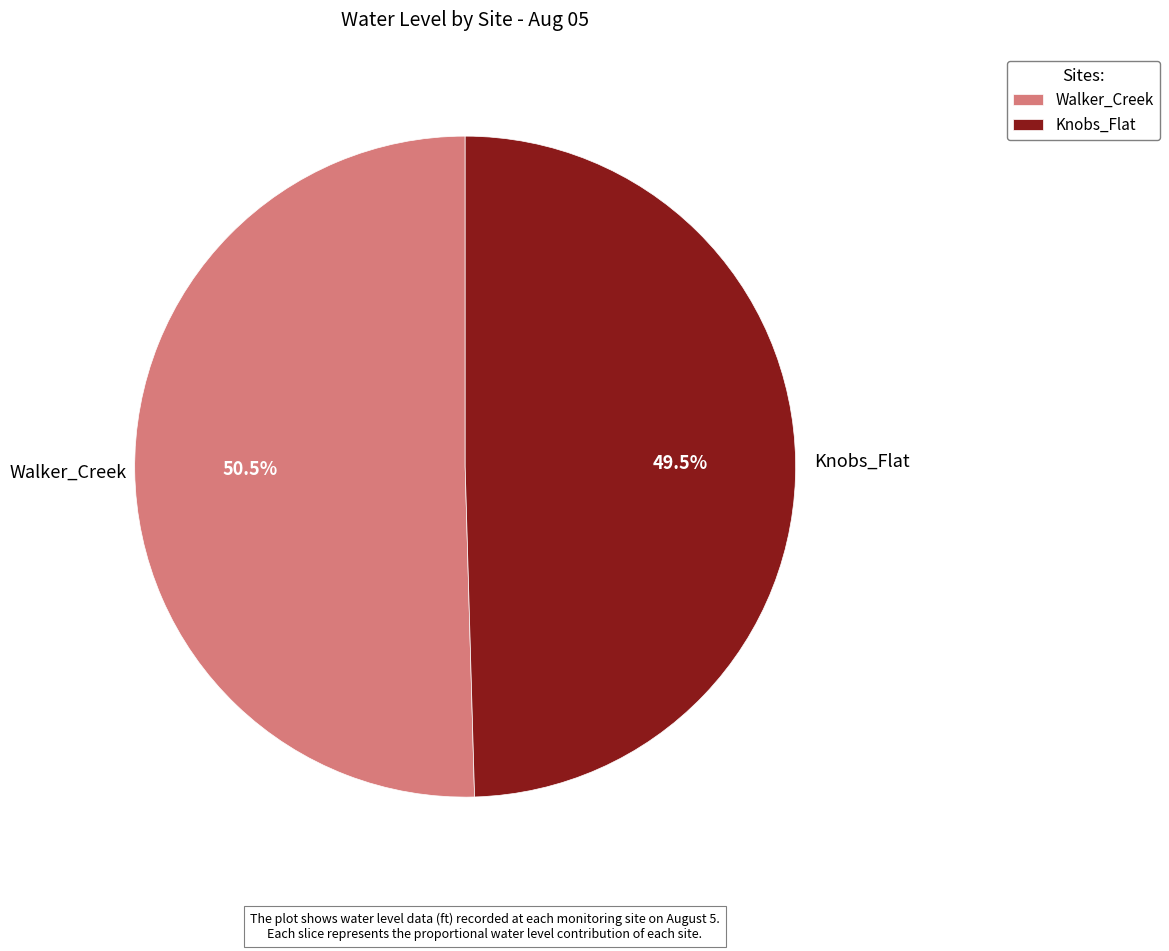

To the nearest percent, what is the average slice percentage?

50%